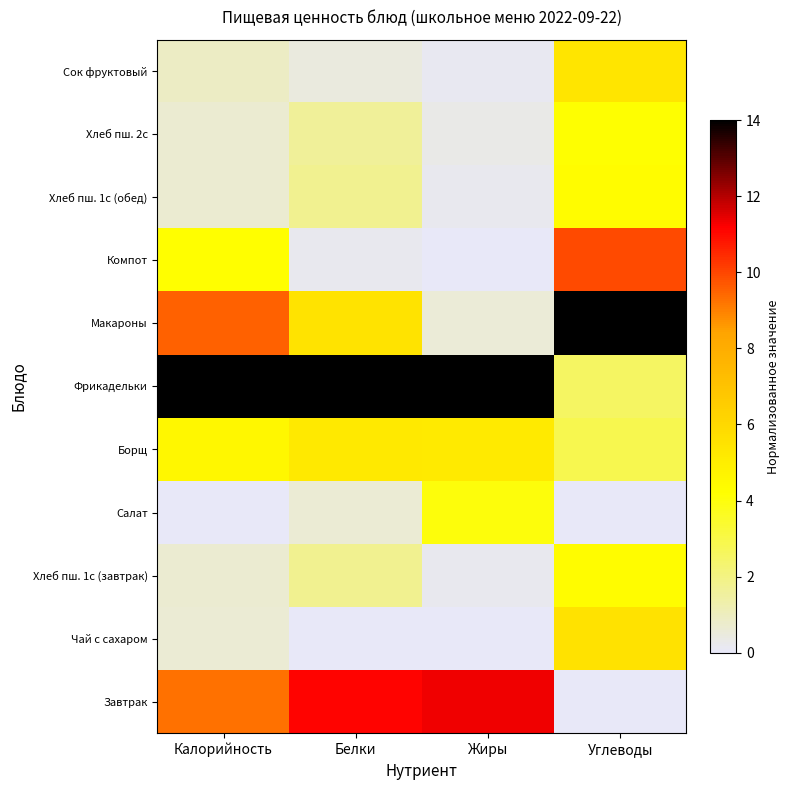

Which has a higher value, Жиры or Углеводы?

Жиры